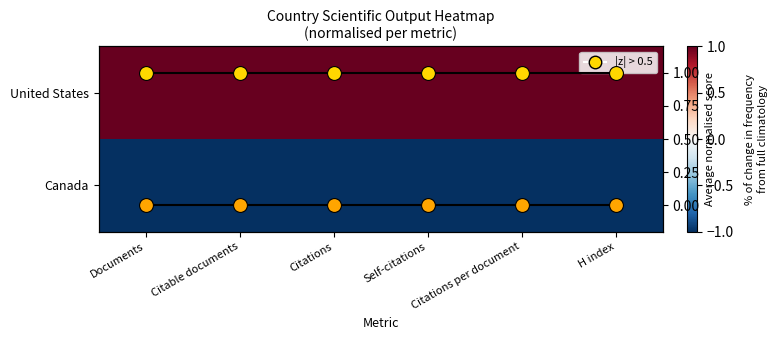

What is the greatest value displayed?

1.0